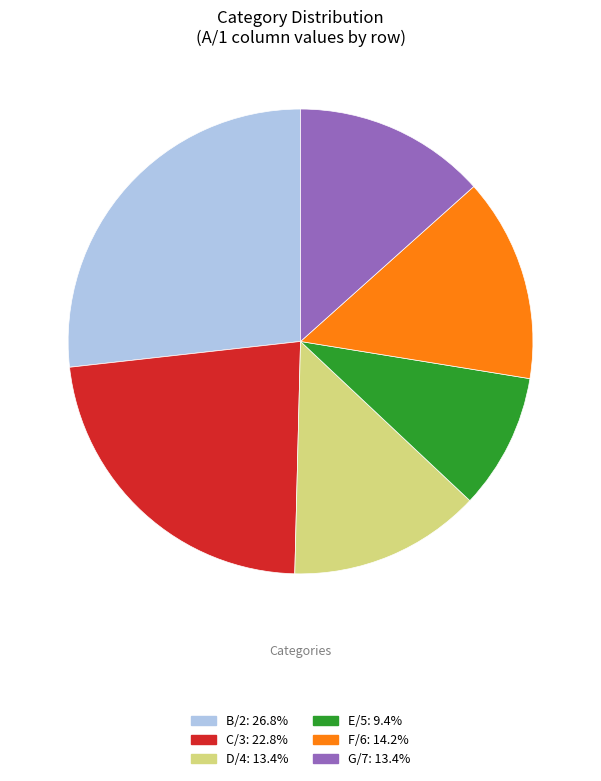

Approximately how many times larger is the value at C/3 compared to B/2?

0.9